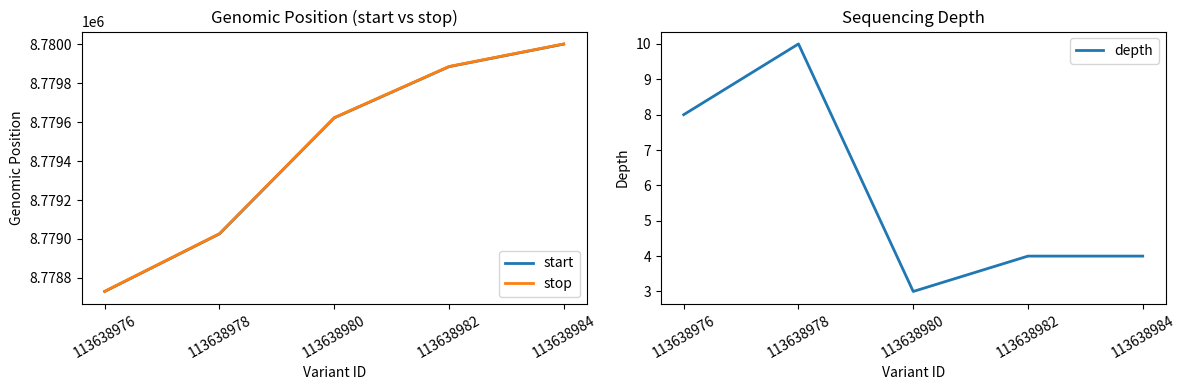

At which category is the sum across all series the highest?

113638984